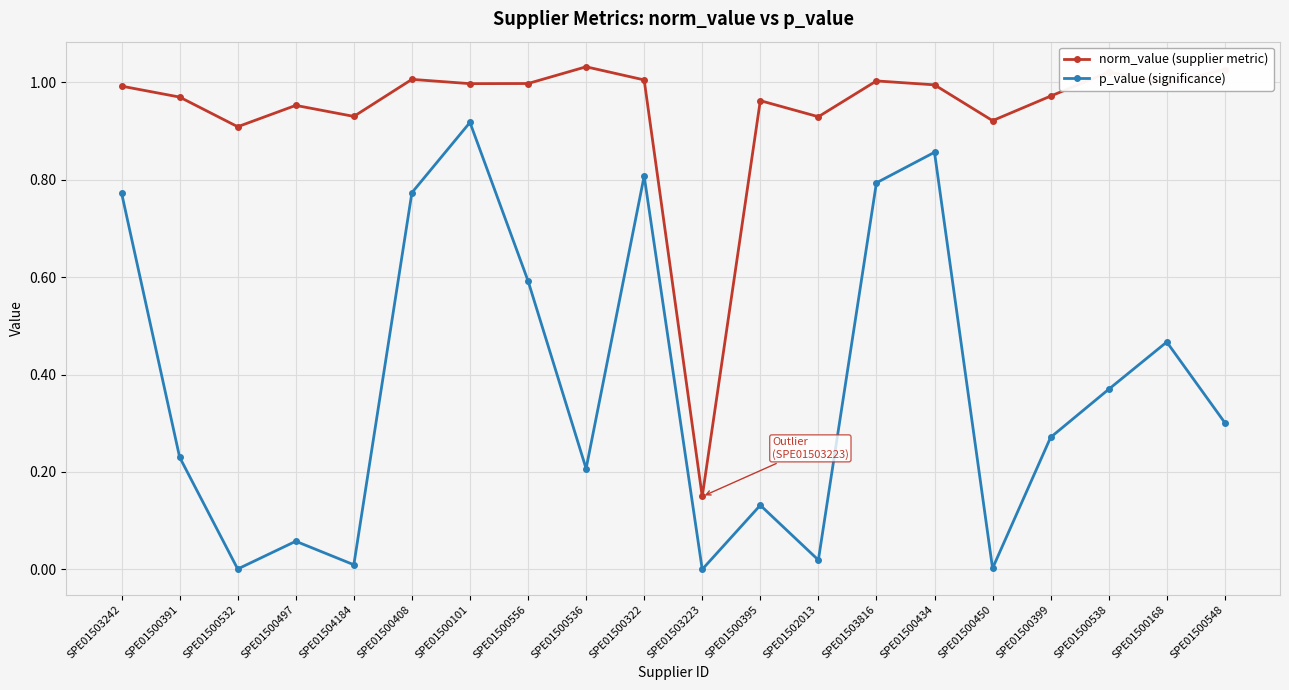

What position from the left is SPE01504184?

5